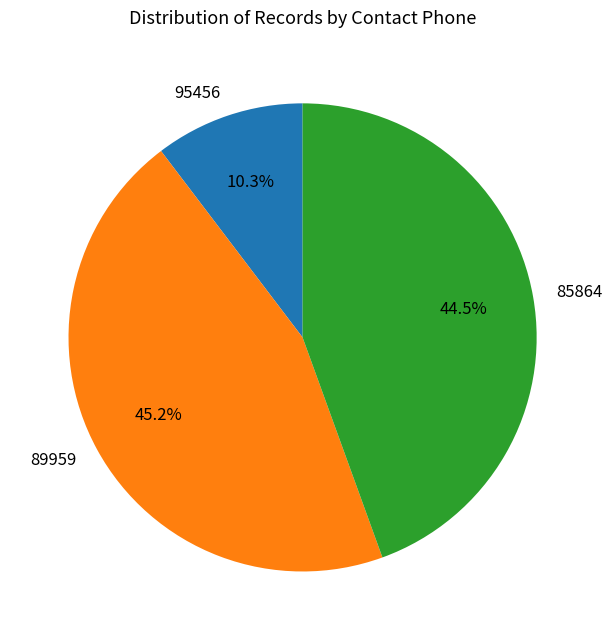

Combined, do 95456 and 89959 account for over 50%?

Yes